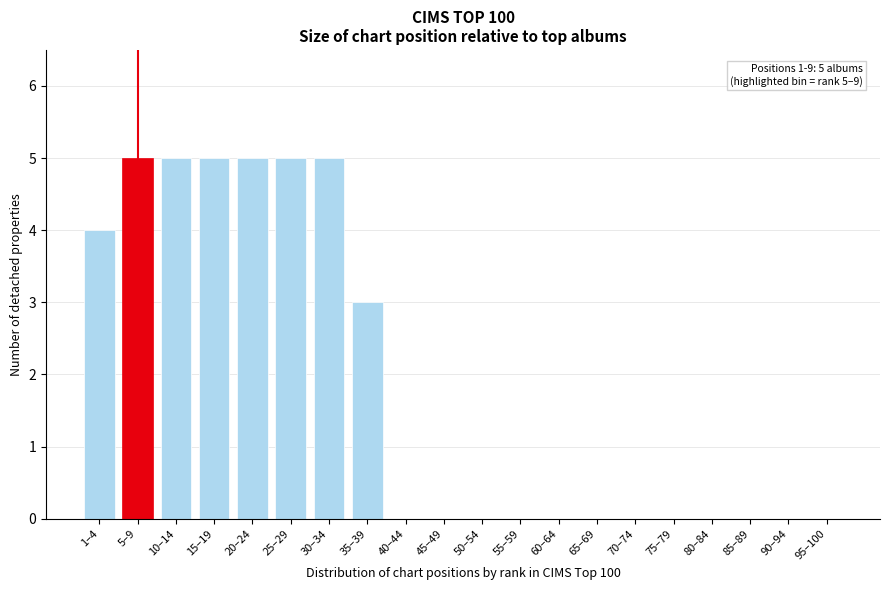

Reading right to left, transcribe all the data shown in this chart.

95–100=0	90–94=0	85–89=0	80–84=0	75–79=0	70–74=0	65–69=0	60–64=0	55–59=0	50–54=0	45–49=0	40–44=0	35–39=3	30–34=5	25–29=5	20–24=5	15–19=5	10–14=5	5–9=5	1–4=4